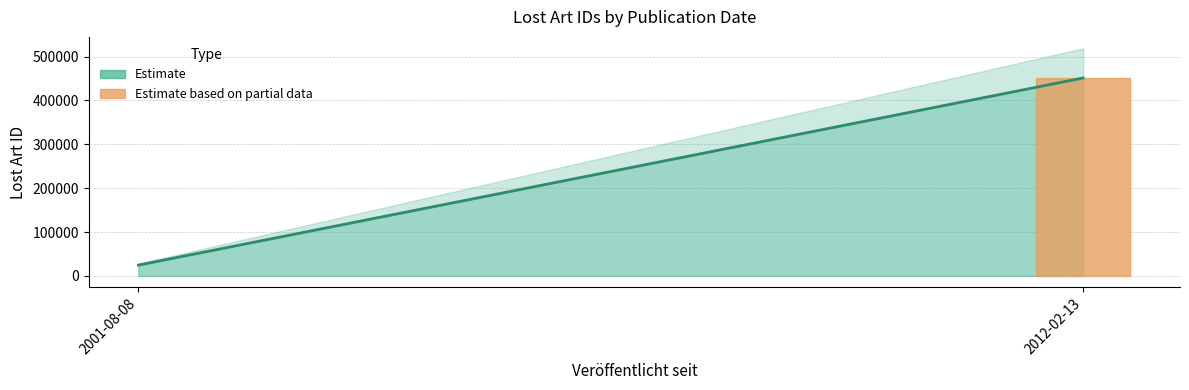

What is the difference between the maximum and second lowest values?

438936